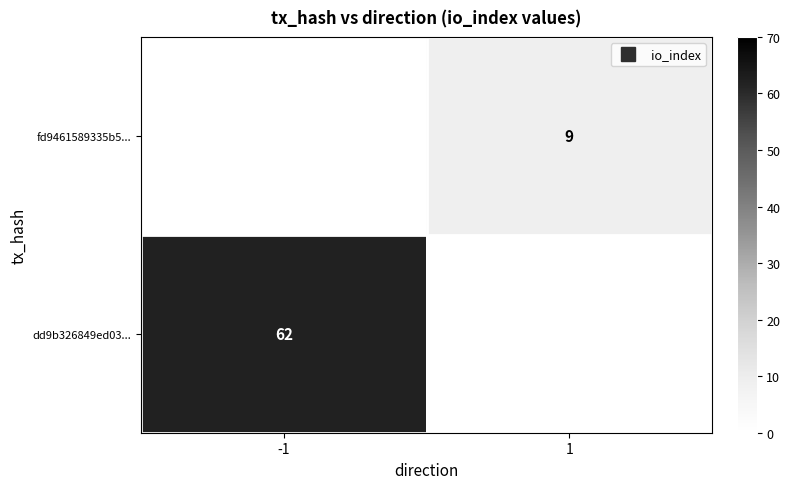

At -1, list the series in order from largest to smallest.

dd9b326849ed03..., fd9461589335b5...